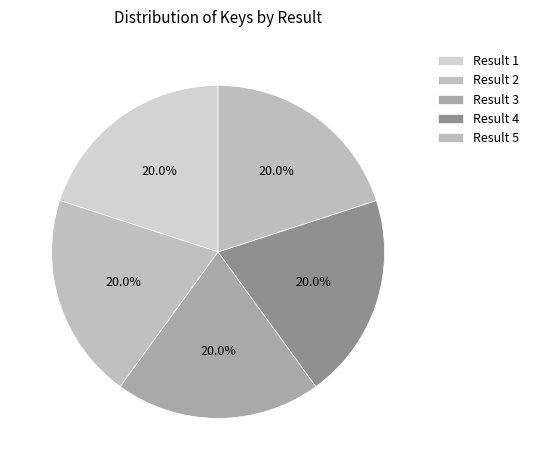

Count the number of slices in the pie.

5